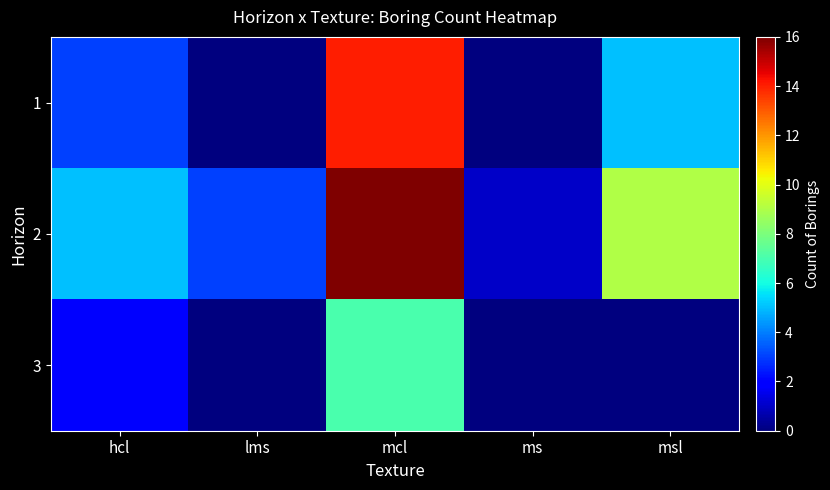

Reading right to left, transcribe all the data shown in this chart.

1: msl=5	ms=0	mcl=14	lms=0	hcl=3
2: msl=9	ms=1	mcl=16	lms=3	hcl=5
3: msl=0	ms=0	mcl=7	lms=0	hcl=2